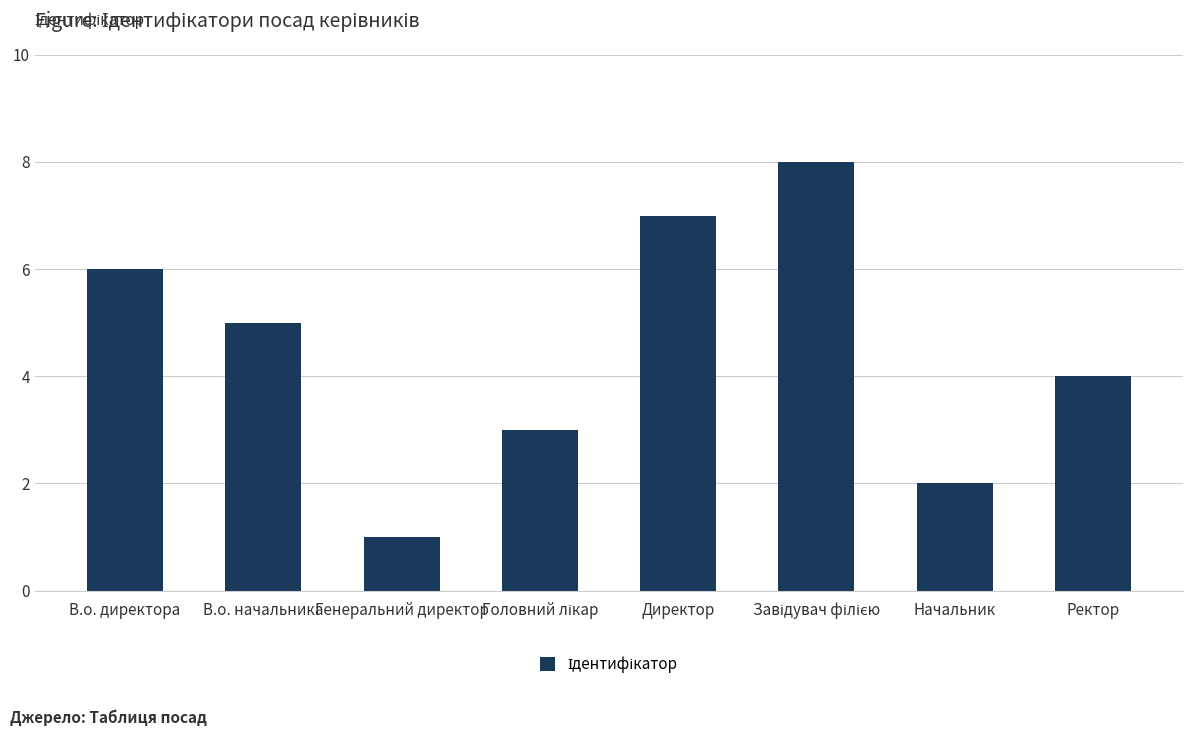

The value at Начальник is 3. True or false?

False